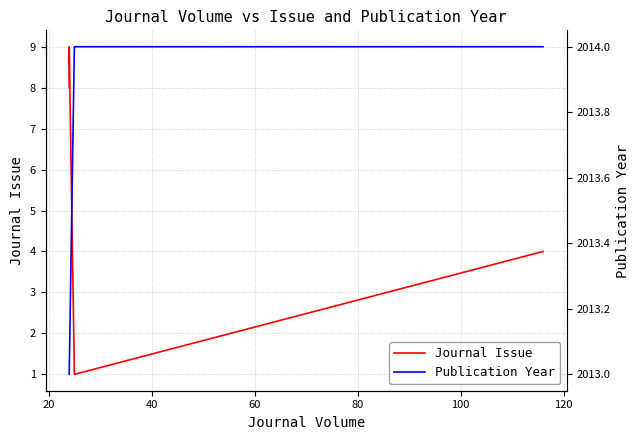

True or false: Publication Year and Journal Issue intersect in this chart.

False